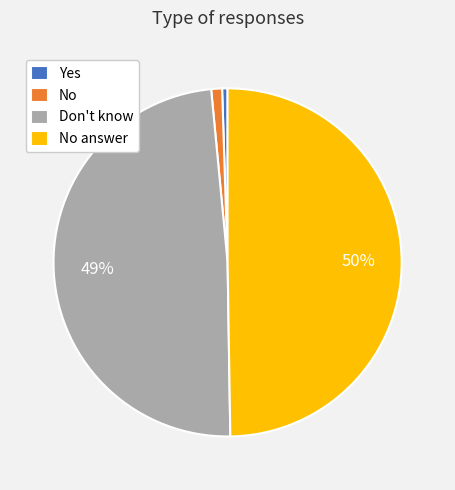

Combined, do Don't know and No answer account for over 50%?

Yes